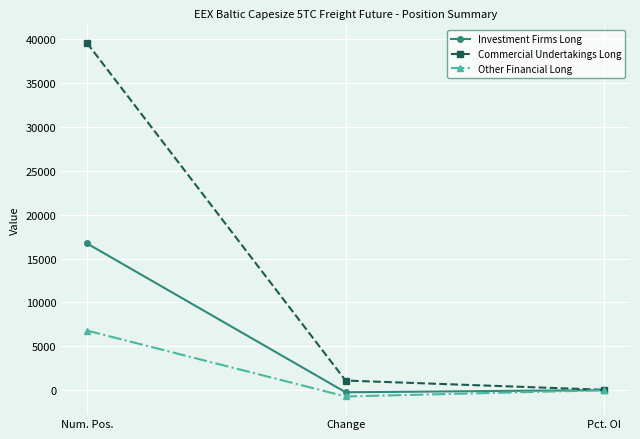

At Num. Pos., list the series in order from largest to smallest.

Commercial Undertakings Long, Investment Firms Long, Other Financial Long